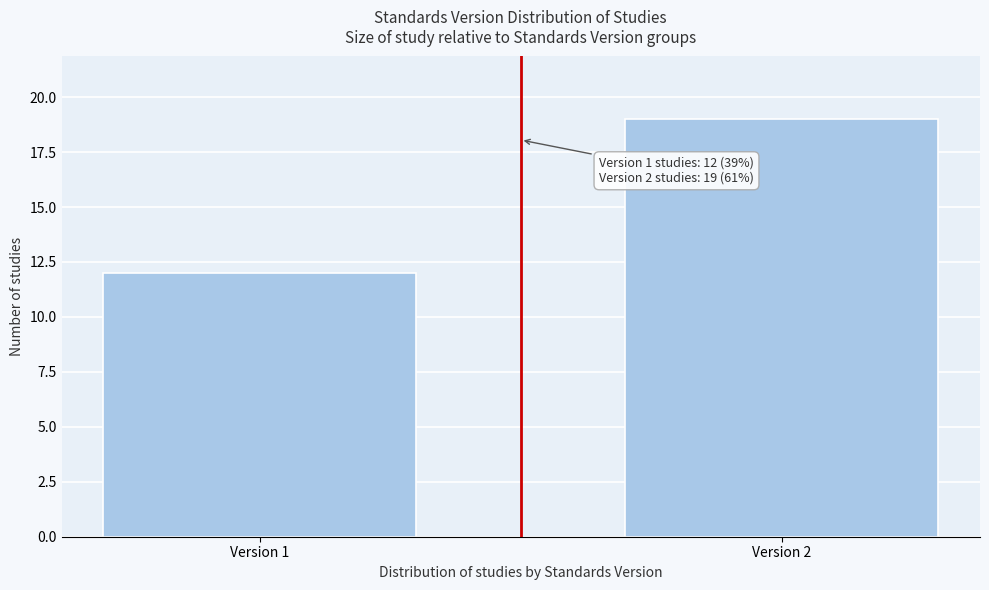

Reading left to right, transcribe all the data shown in this chart.

12	19